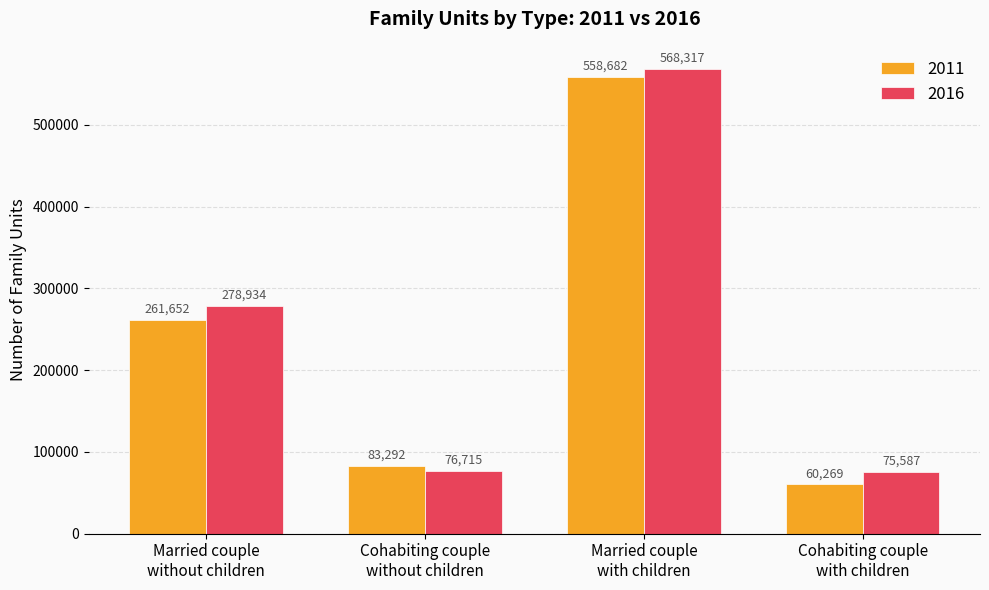

What is the minimum value for 2011?

60269